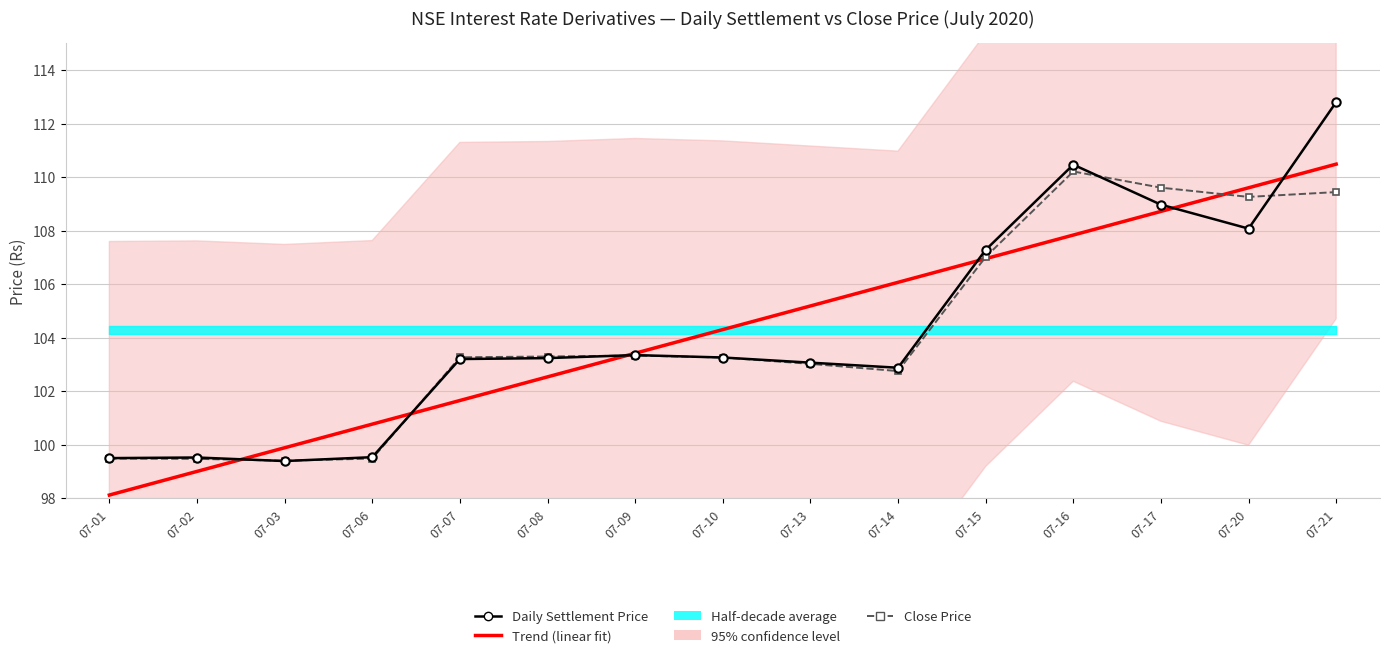

Is it true that Daily Settlement Price equals 99.5 at 07-01?

True